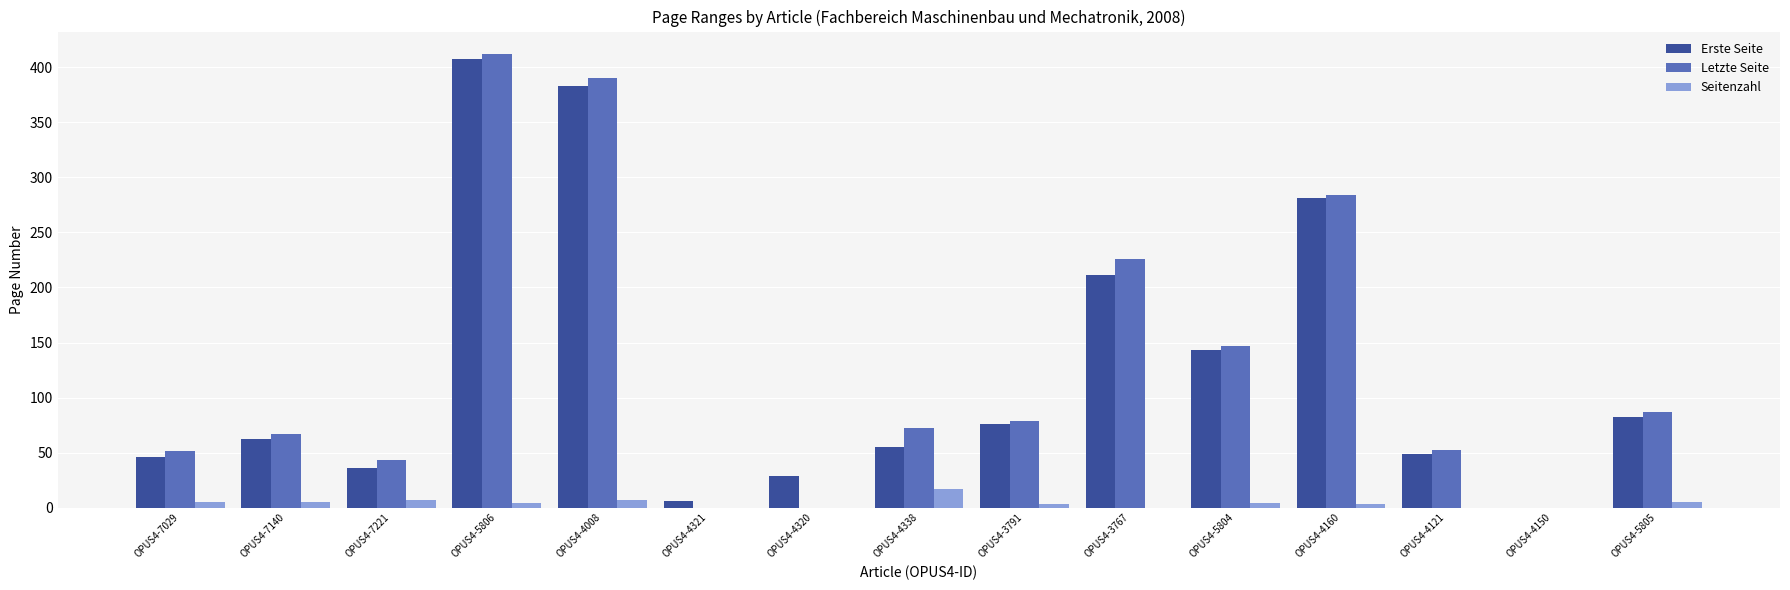

What is the sum of all Seitenzahl values?

60